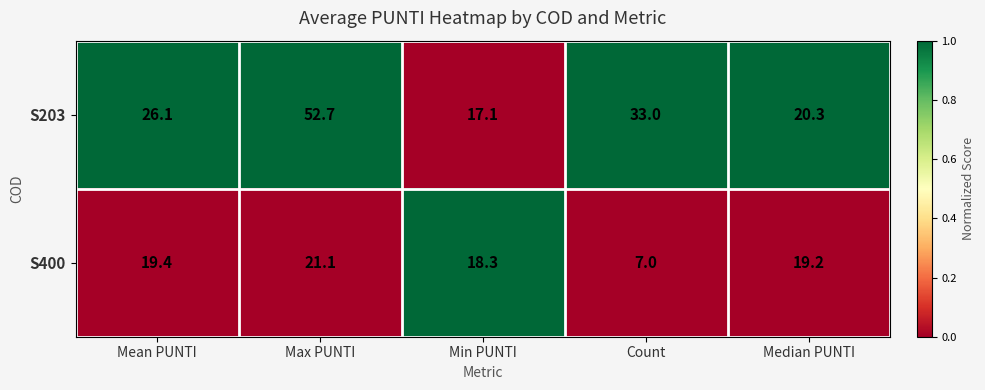

Where does the S203 series first go above 26?

Mean PUNTI